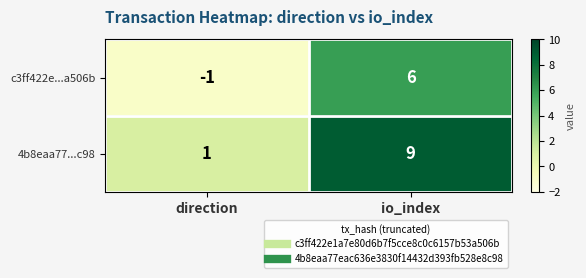

What is the sum of the 4b8eaa77...c98 values at io_index and direction?

10